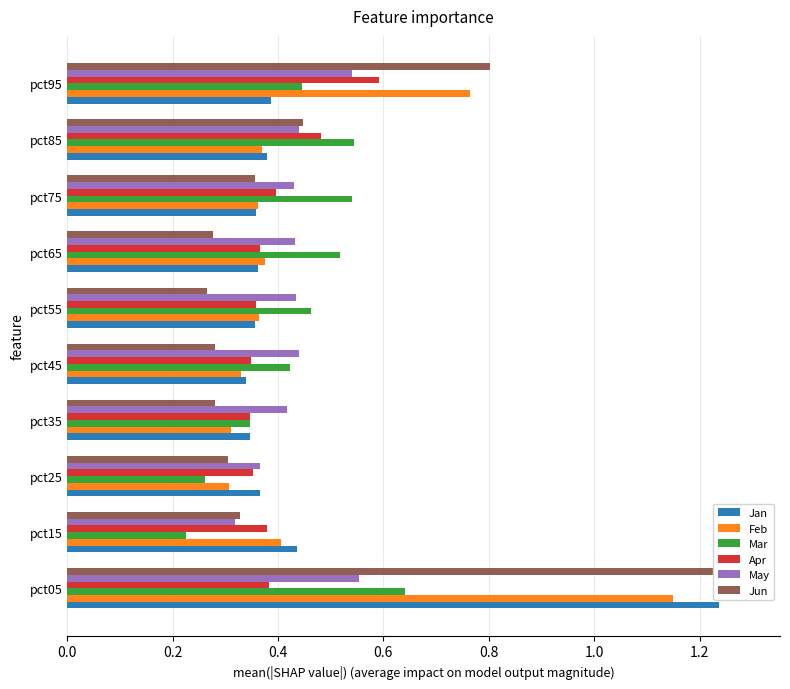

How many groups of bars are there?

10